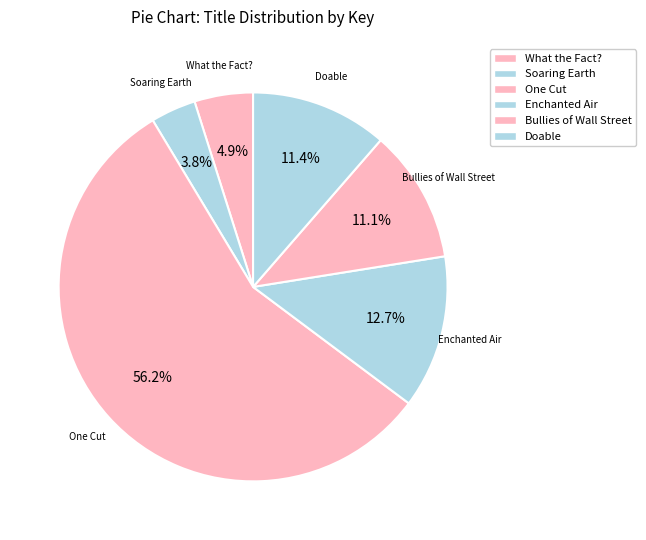

Is it true that What the Fact? is 5% of the pie?

True